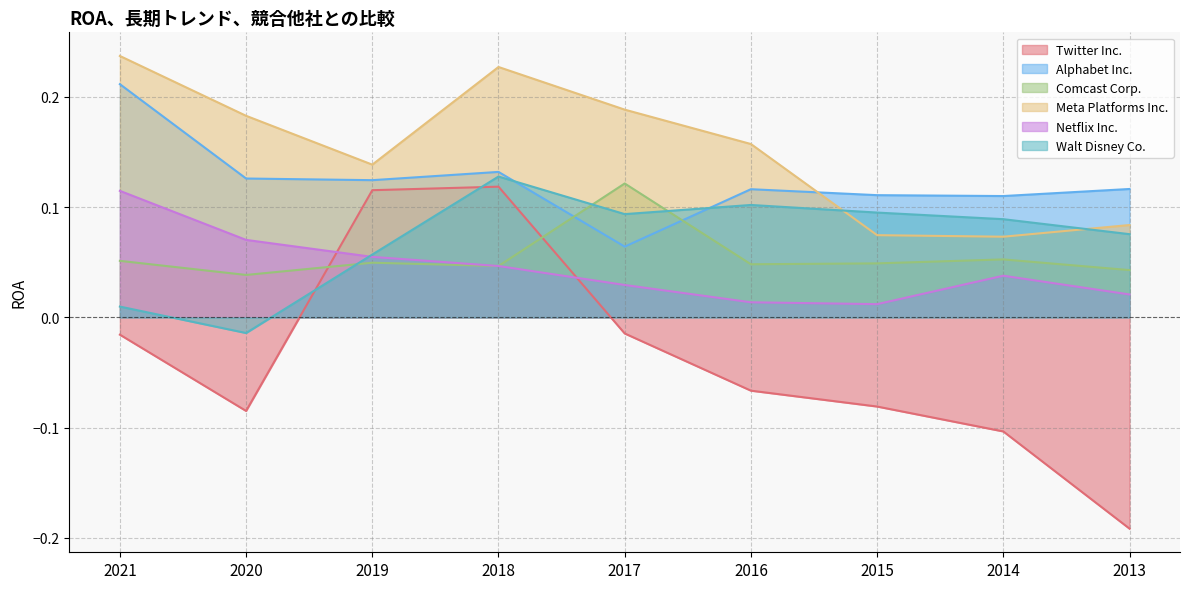

Rank the series by their maximum value, from highest to lowest.

Meta Platforms Inc., Alphabet Inc., Walt Disney Co., Comcast Corp., Twitter Inc., Netflix Inc.